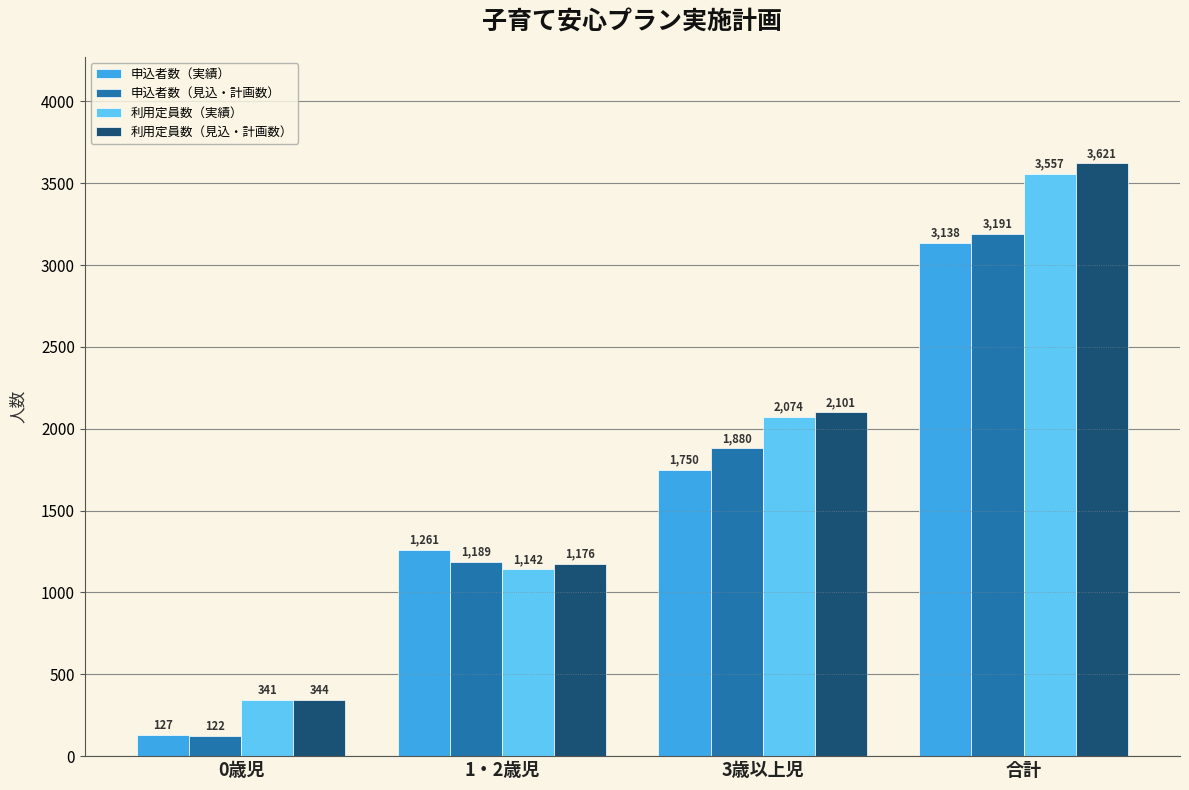

List the series in order of their peak value, highest first.

利用定員数（見込・計画数）, 利用定員数（実績）, 申込者数（見込・計画数）, 申込者数（実績）